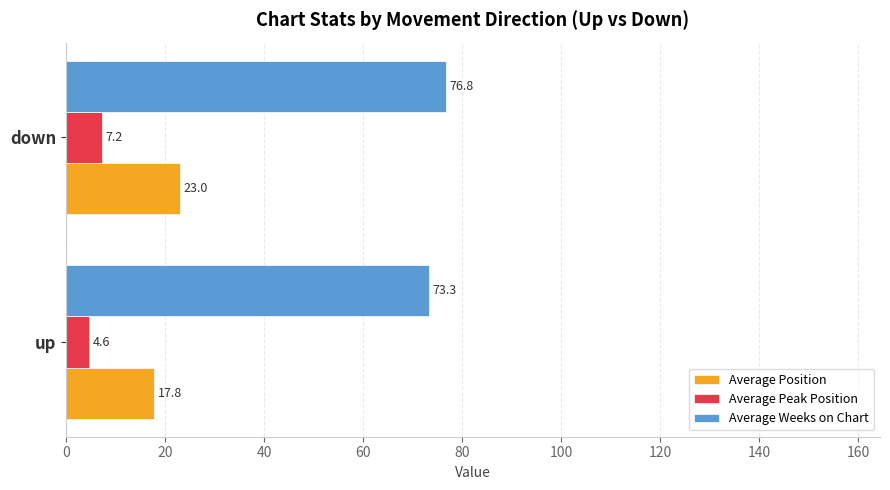

Which series has the largest total across all categories?

Average Weeks on Chart